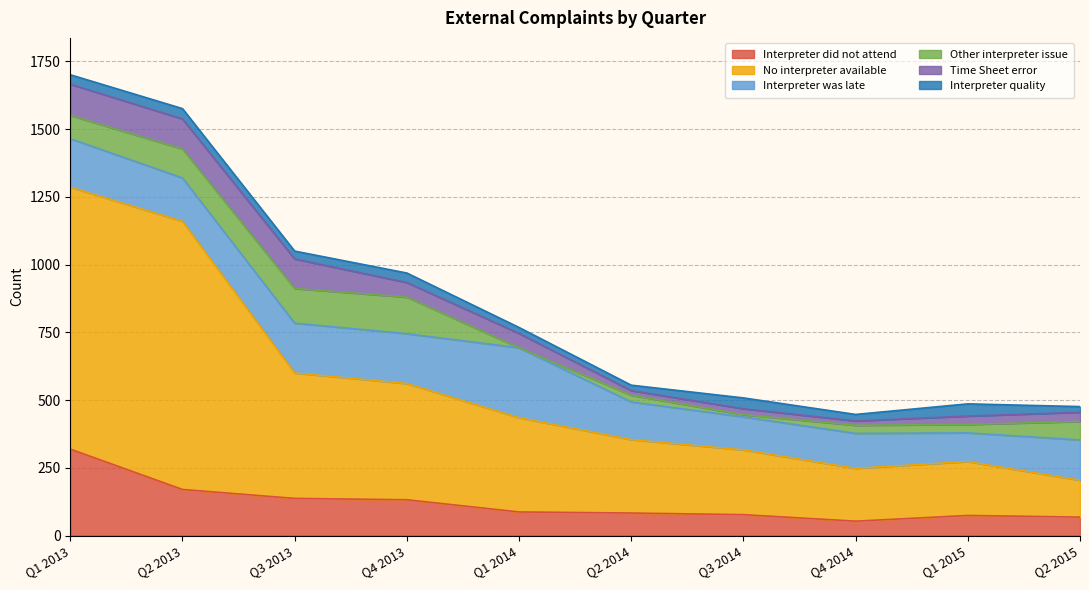

What is the label of the 1st point from the right?

Q2 2015